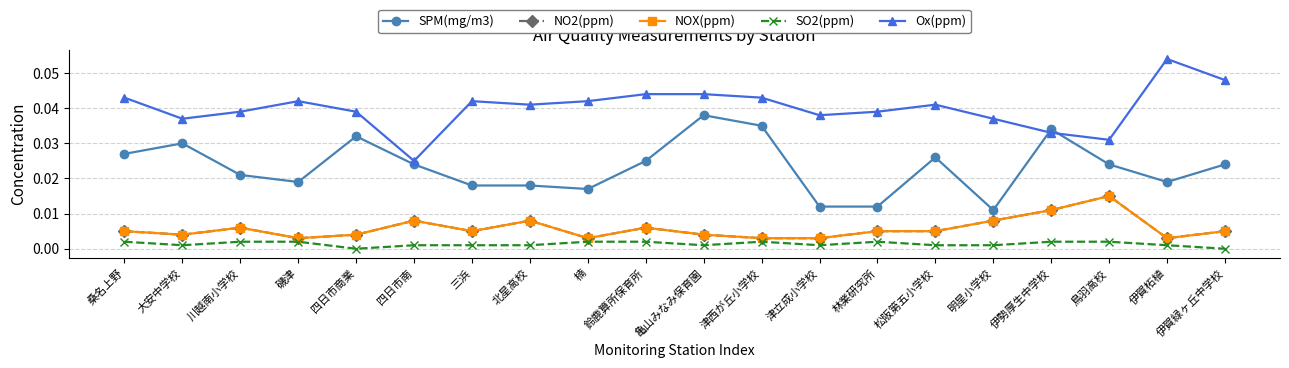

Is it true that SPM(mg/m3) equals 0.0 at 津西が丘小学校?

True